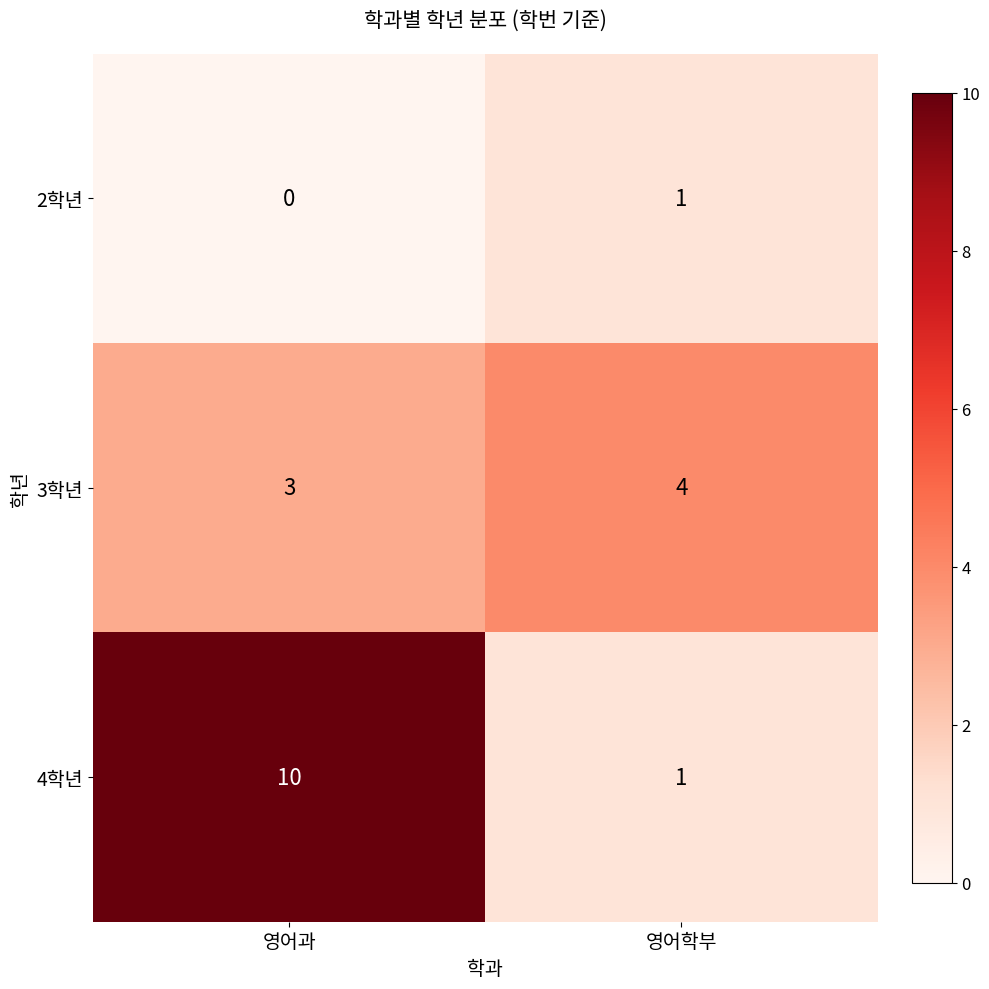

Which category has the lowest value across all series?

영어과